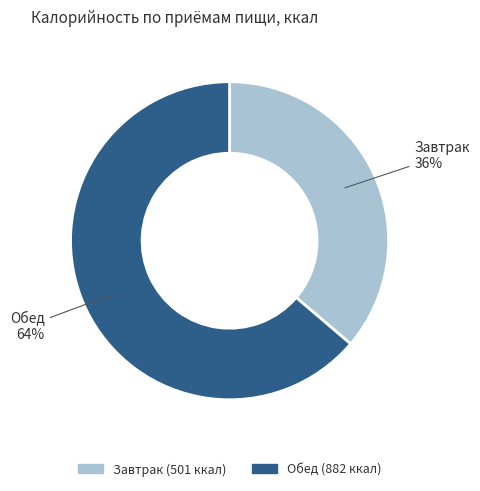

How many segments does this pie chart have?

2